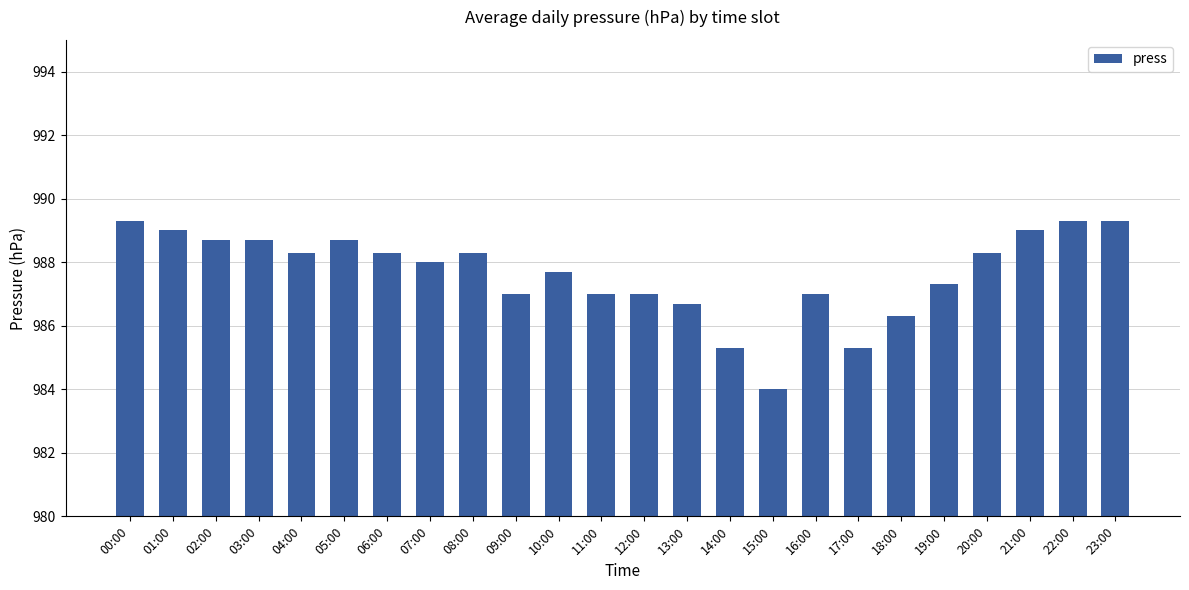

Read the value at 00:00.

989.3